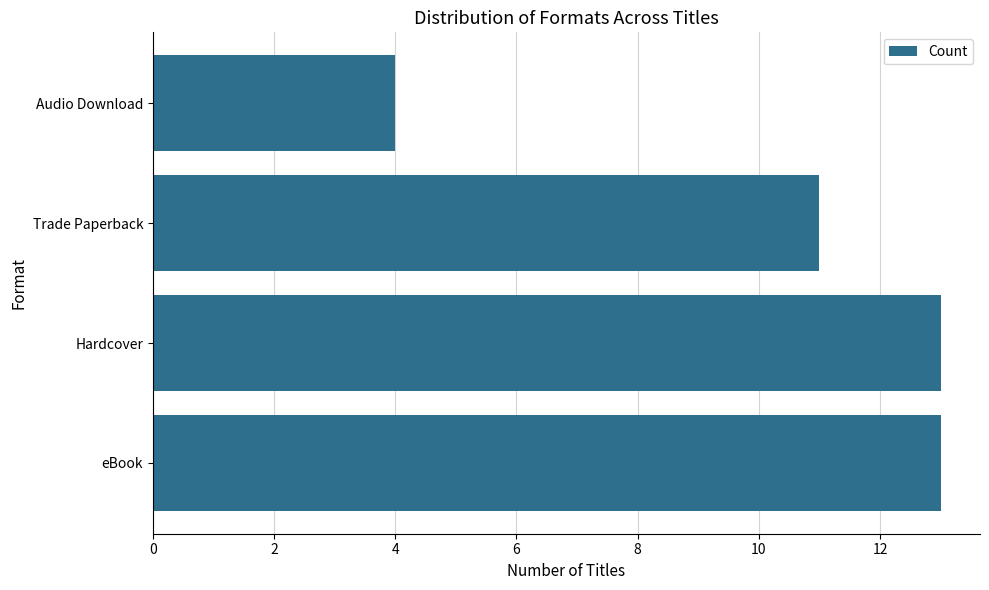

What is the average value?

10